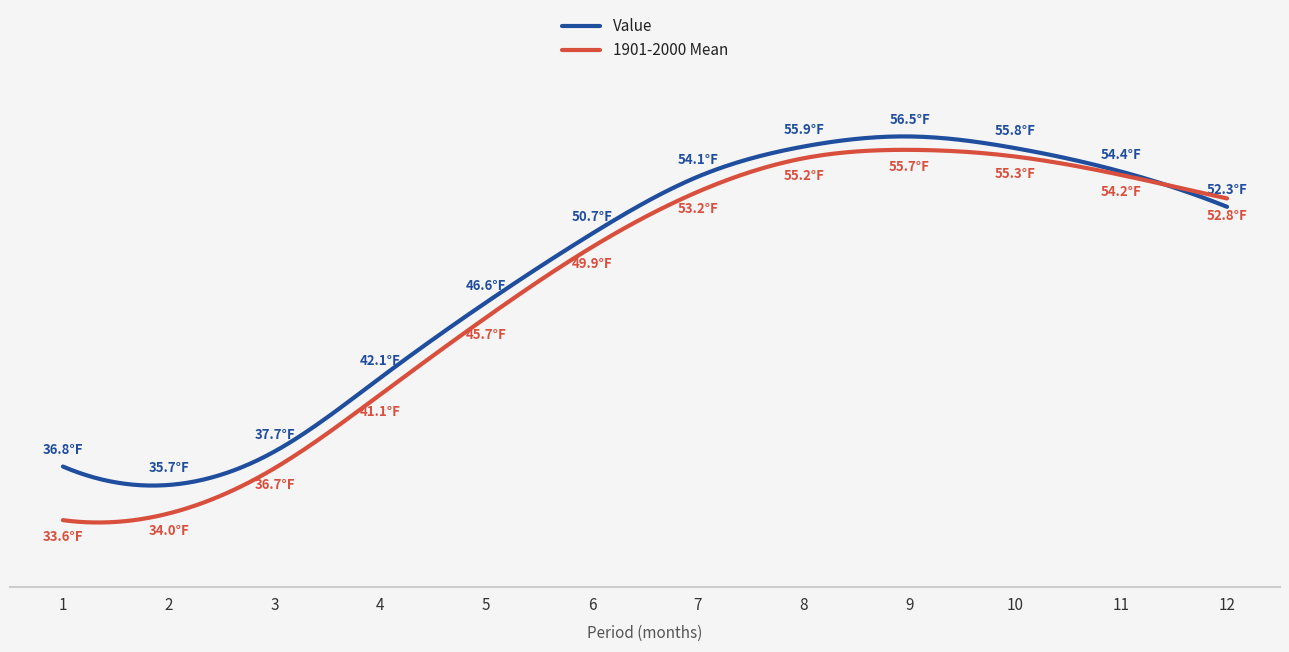

Where do 1901-2000 Mean and Value first cross each other?

11 and 12